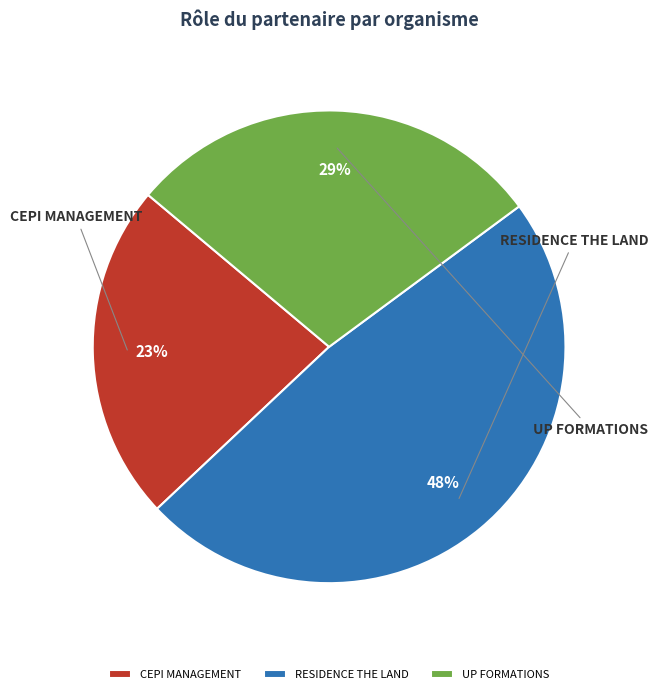

To the nearest percent, what percentage of the pie is CEPI MANAGEMENT?

23%